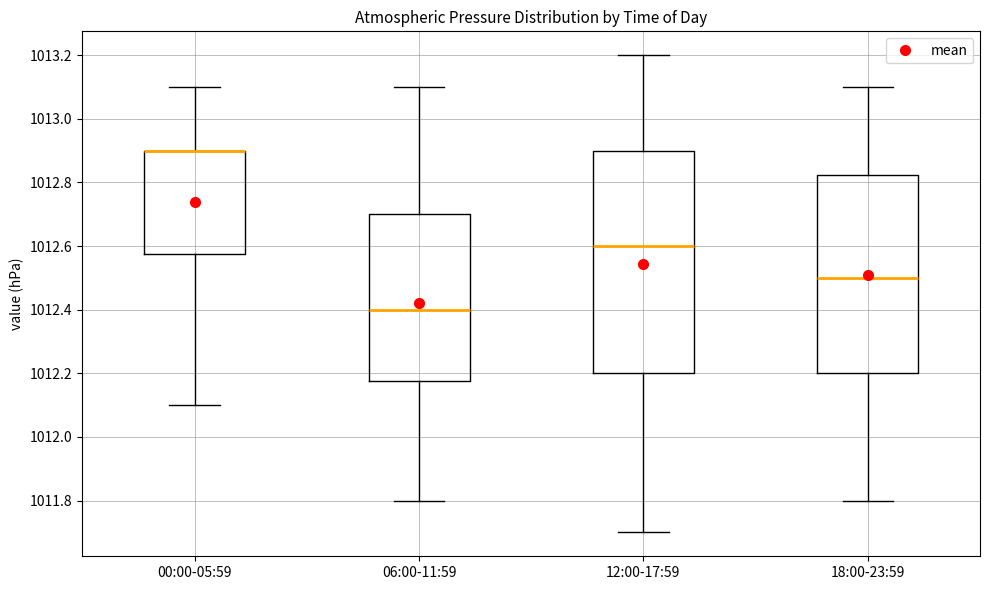

Where is the lower edge of the box for 12:00-17:59 on the y-axis? The values are not printed on the chart, so give them approximately, as read against the axis.

1012.20